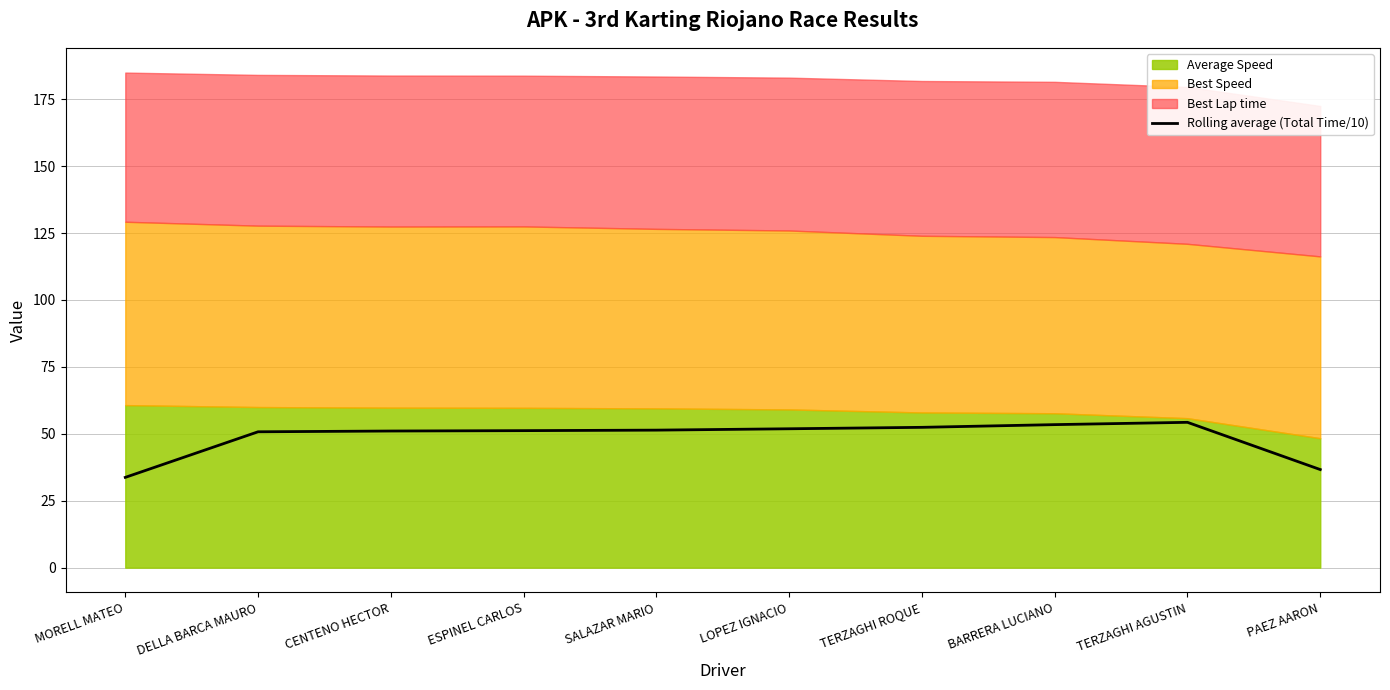

The chart shows a value of 36.6 at PAEZ AARON. True or false?

True